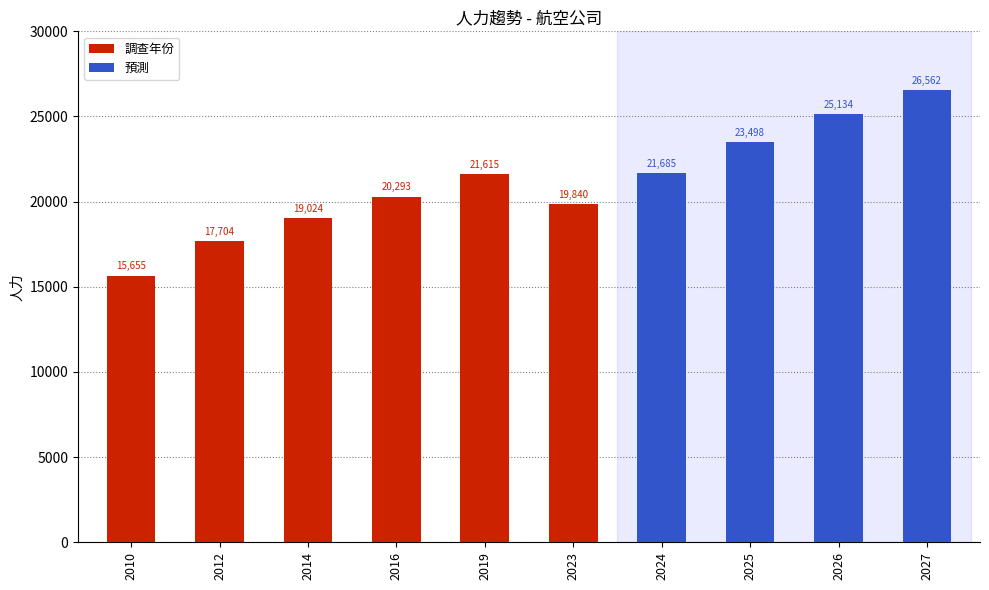

What is the change in value from 2010 to 2027?

+10907